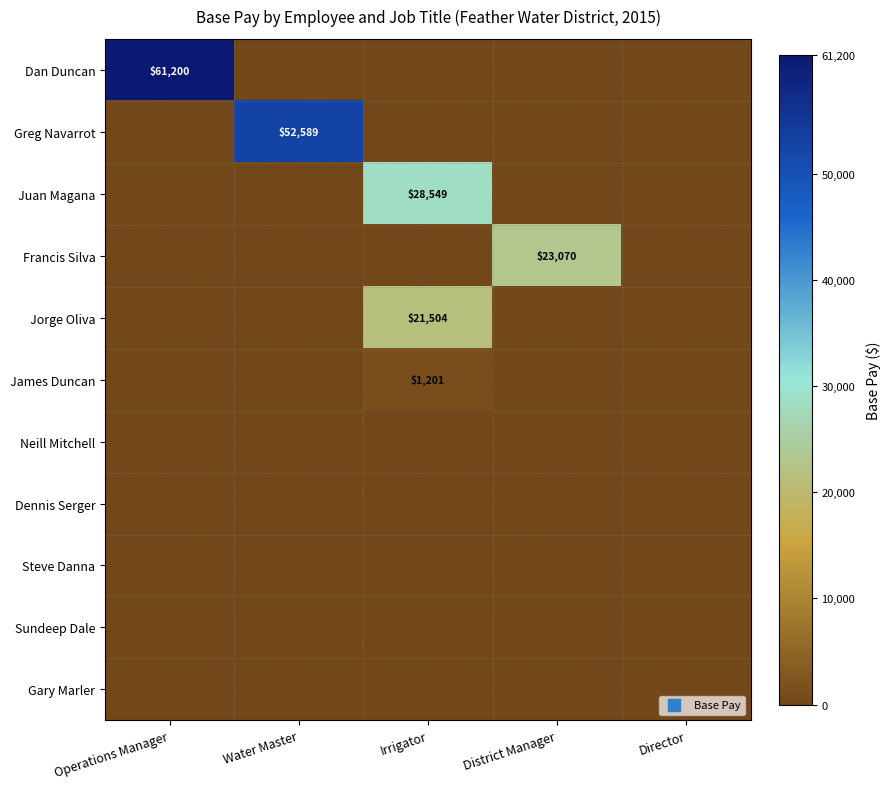

The Francis Silva series shows 30235 at District Manager. True or false?

False